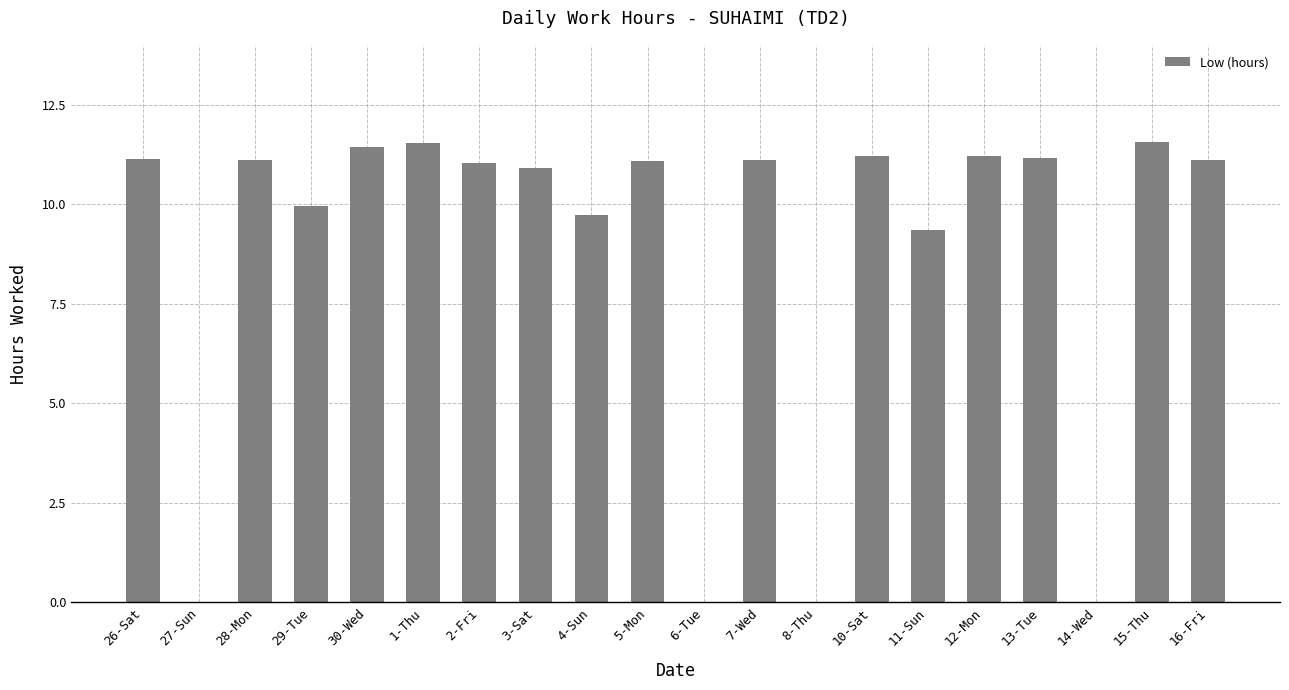

What is the sum of the values at 10-Sat and 2-Fri?

22.2